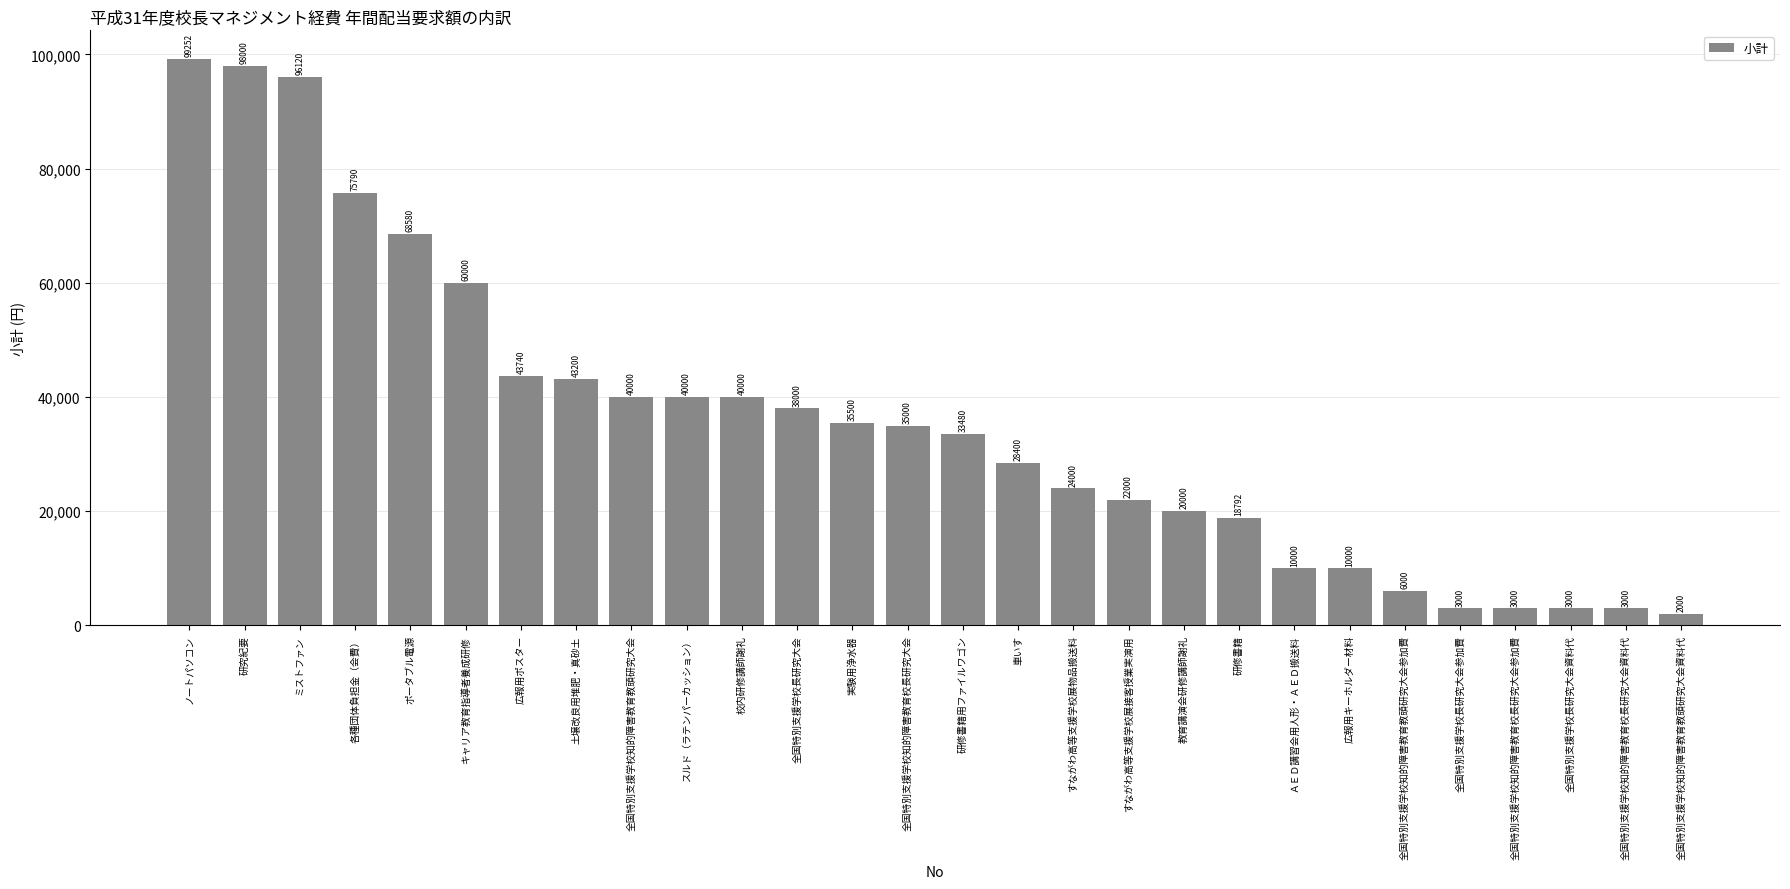

True or false: the data shows 96120 at ミストファン.

True